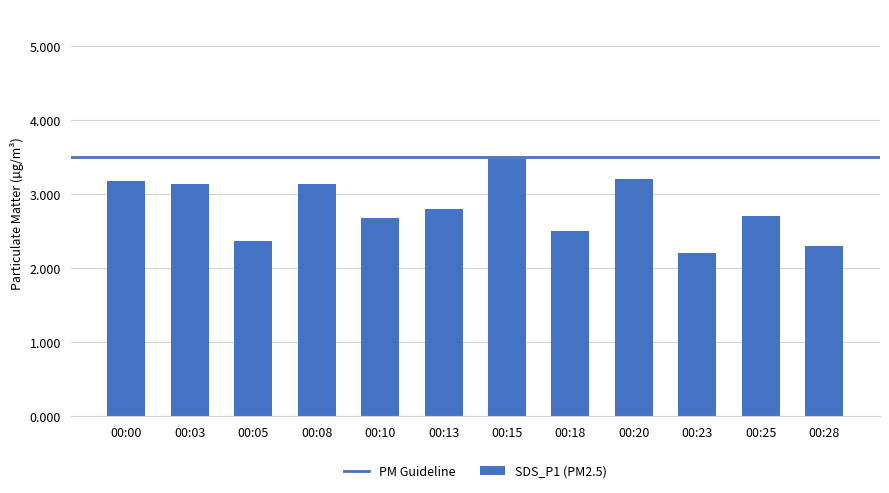

Is it true that the value at 00:13 is 2.8?

True